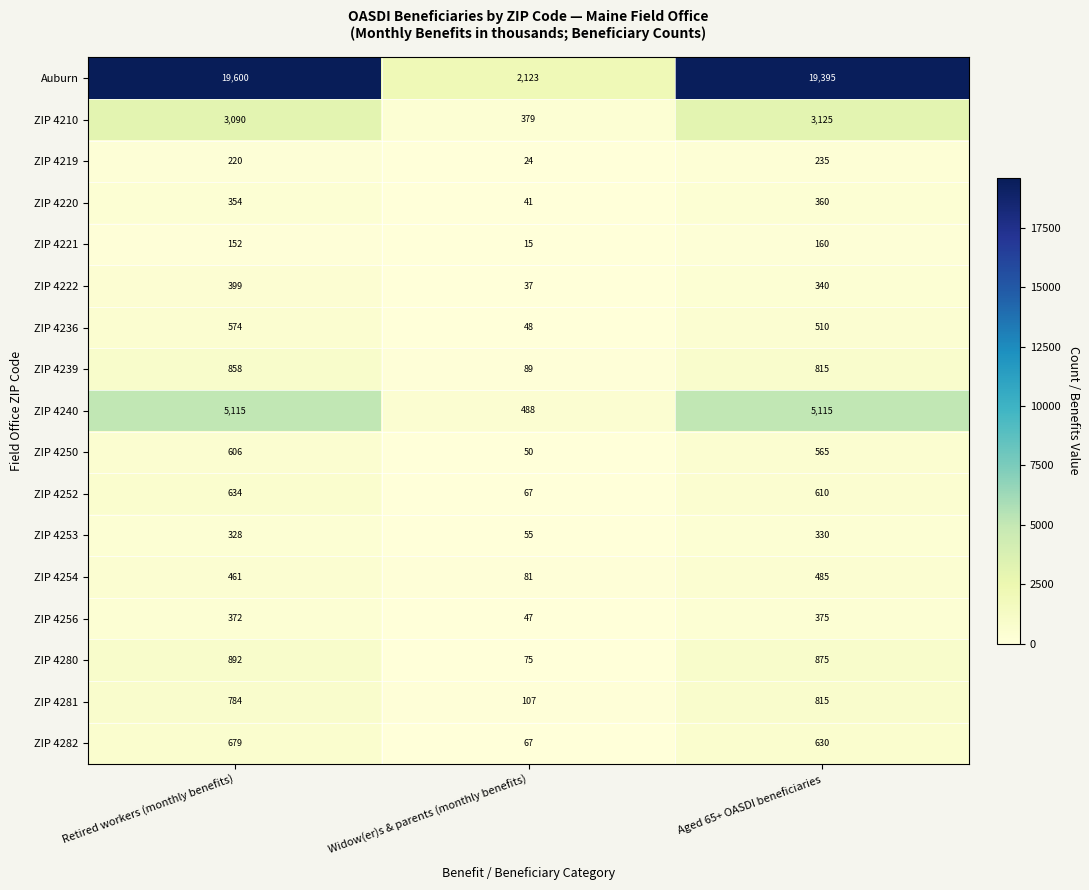

Which series has the largest total across all categories?

Auburn